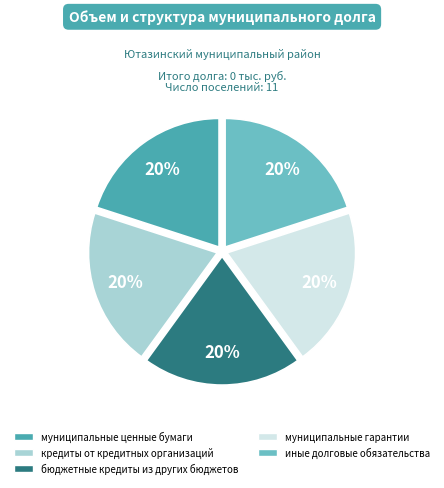

To the nearest percent, what is the average slice percentage?

20%